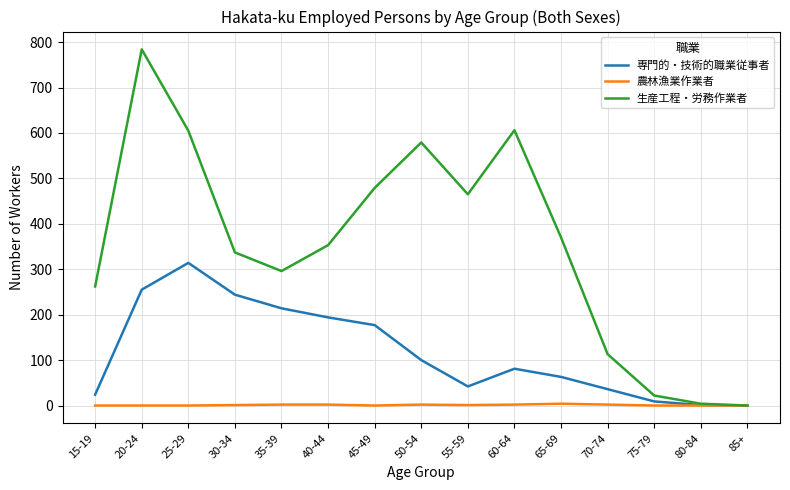

Which series has the largest total across all categories?

生産工程・労務作業者